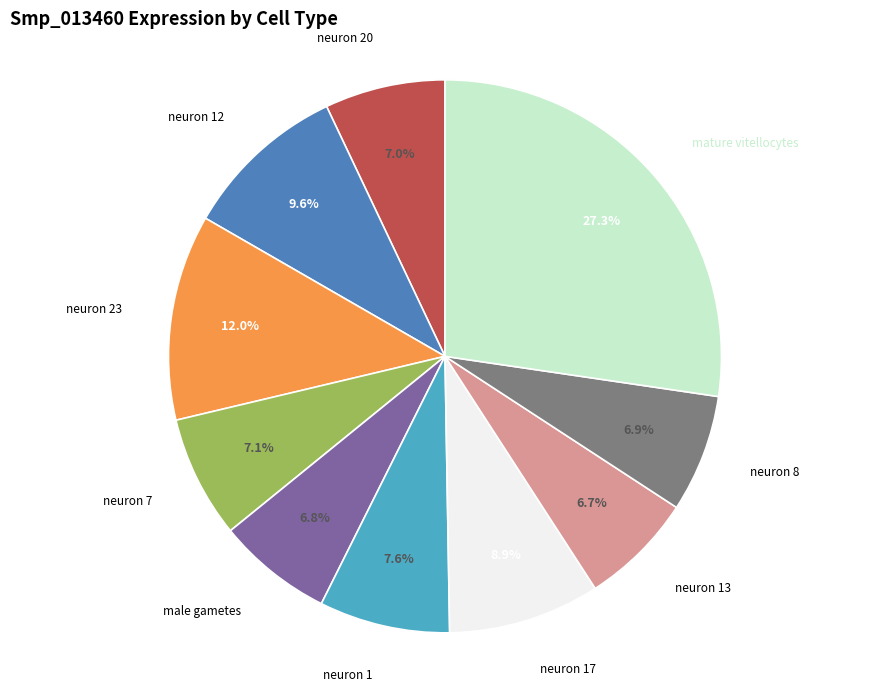

To the nearest percent, what is the average slice percentage?

10%